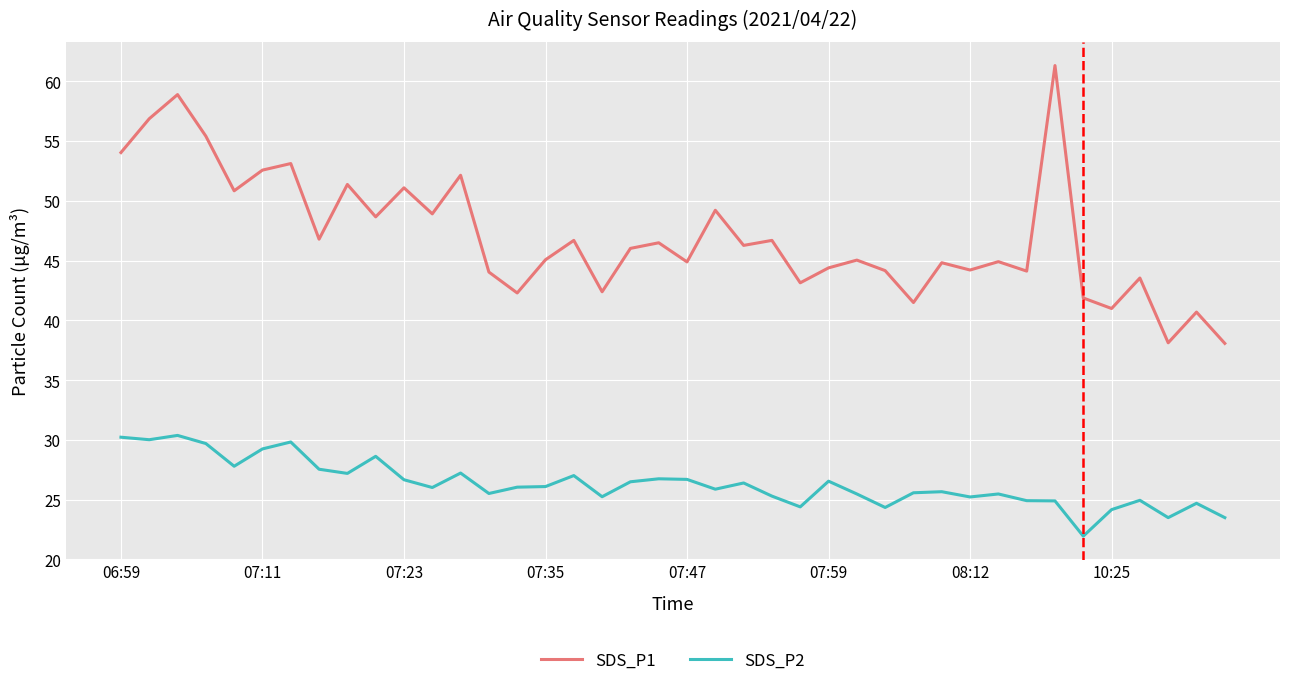

True or false: SDS_P2 and SDS_P1 cross at least once.

False